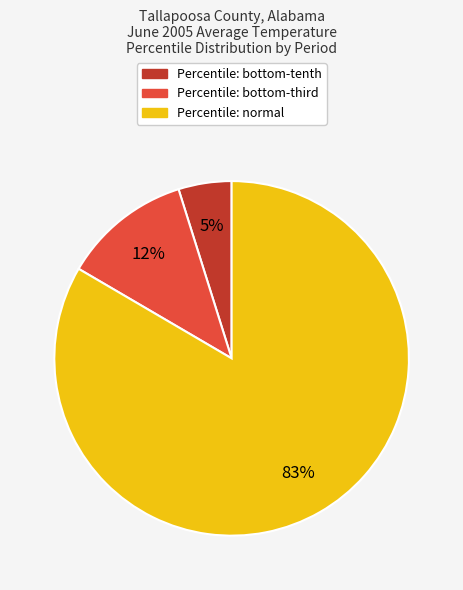

How many segments does this pie chart have?

3